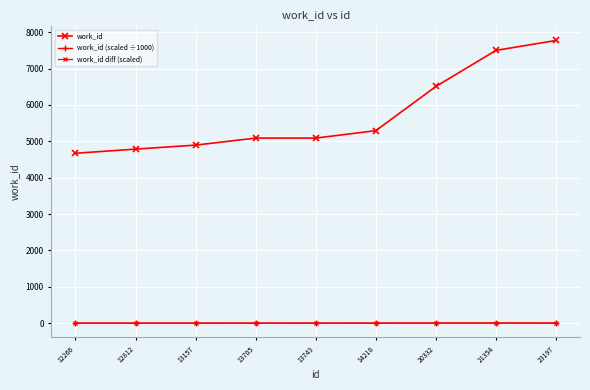

True or false: work_id diff (scaled) and work_id (scaled ÷1000) cross at least once.

False